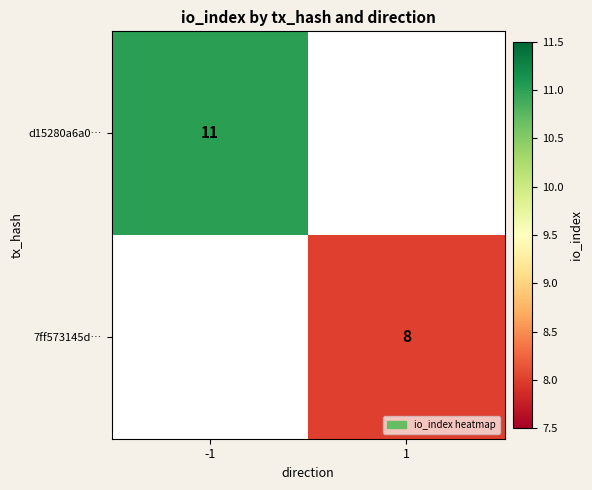

What is the maximum value shown in the chart?

11.0